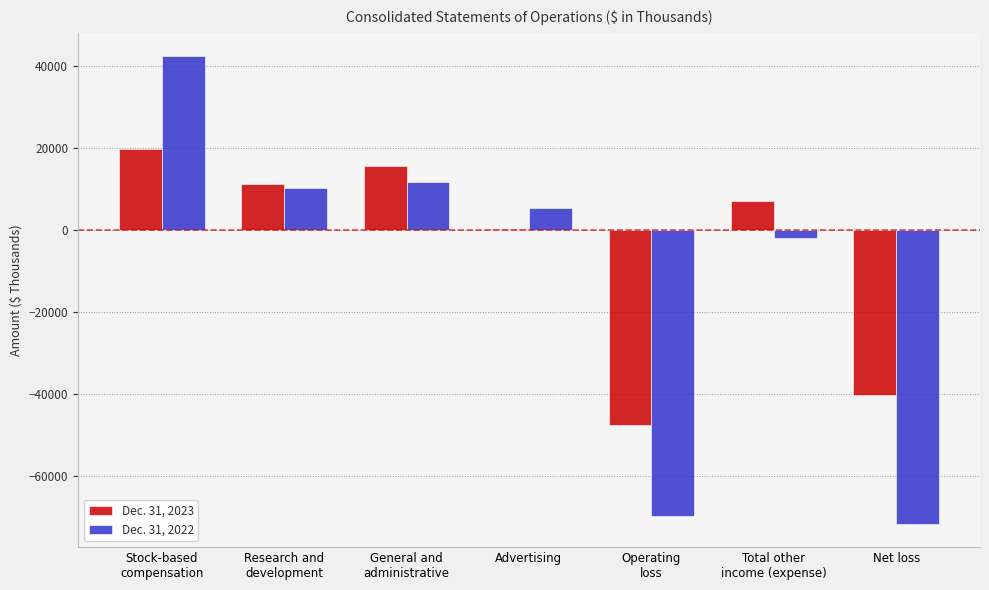

Which series has the largest total across all categories?

Dec. 31, 2023